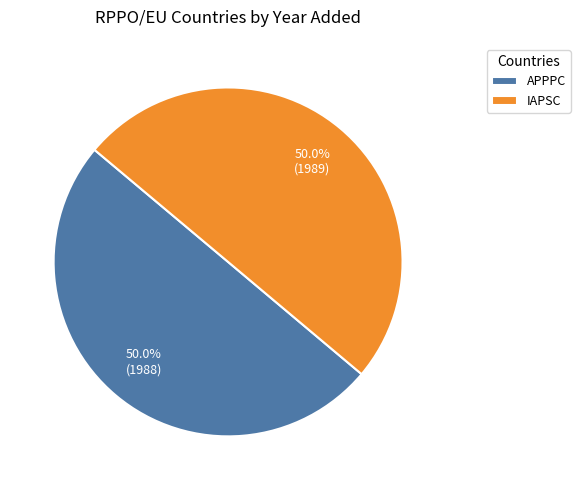

What percentage do IAPSC and APPPC together represent?

100.0%